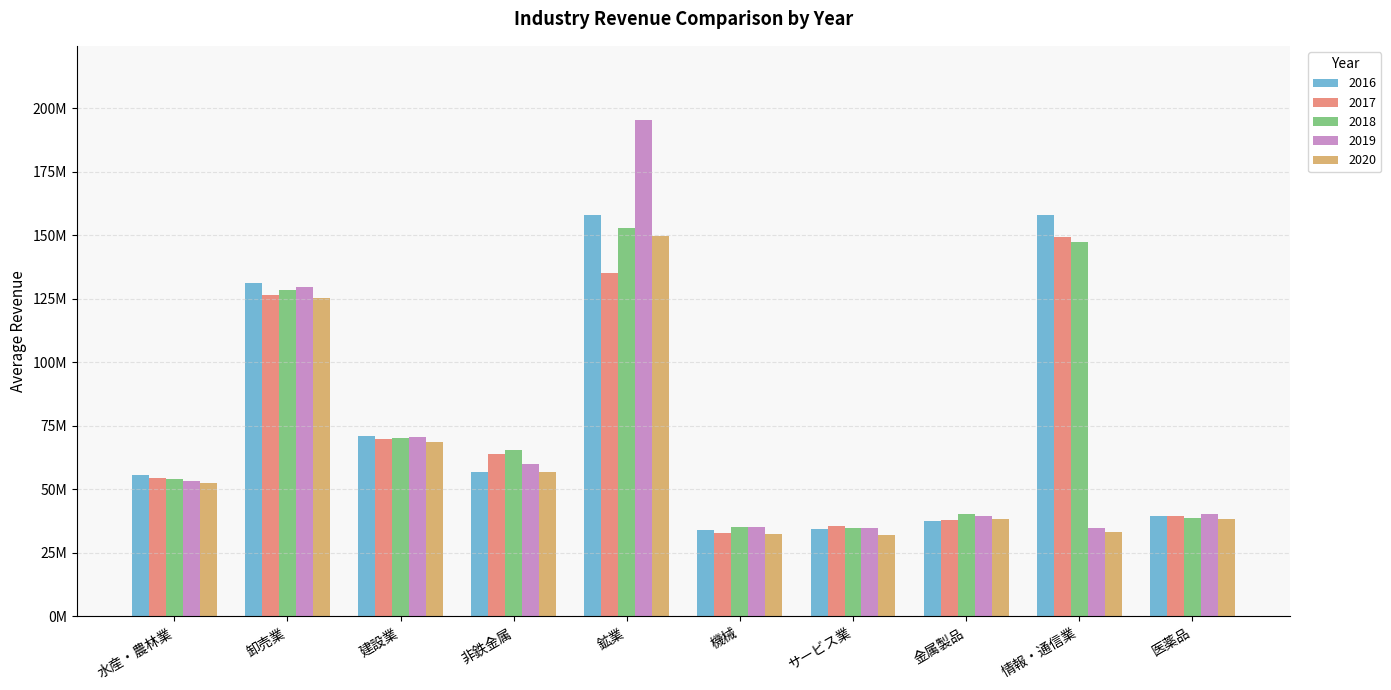

What are all the series names shown in the legend?

2016, 2017, 2018, 2019, 2020